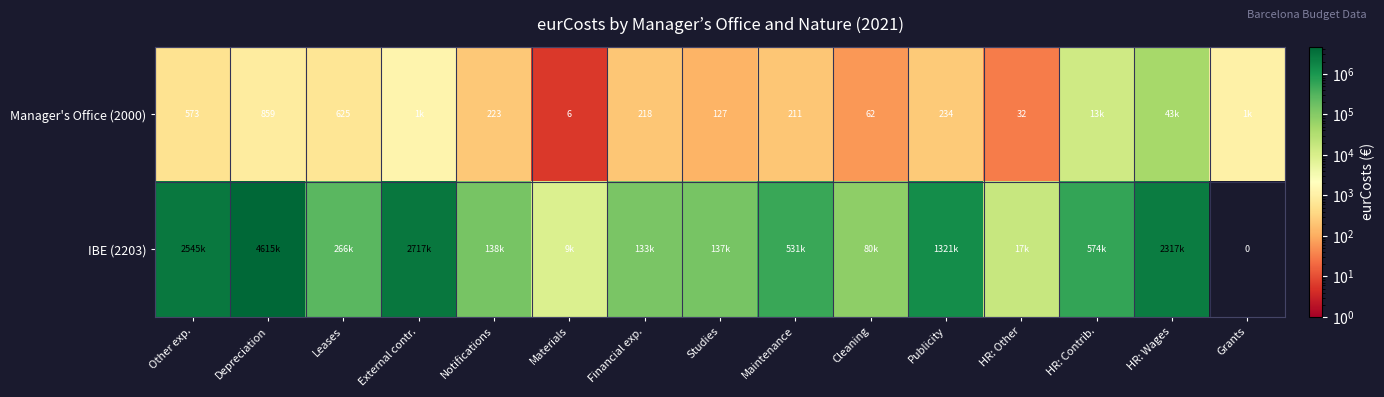

What is the difference between the maximum and minimum values in the IBE (2203) series?

4615460.6